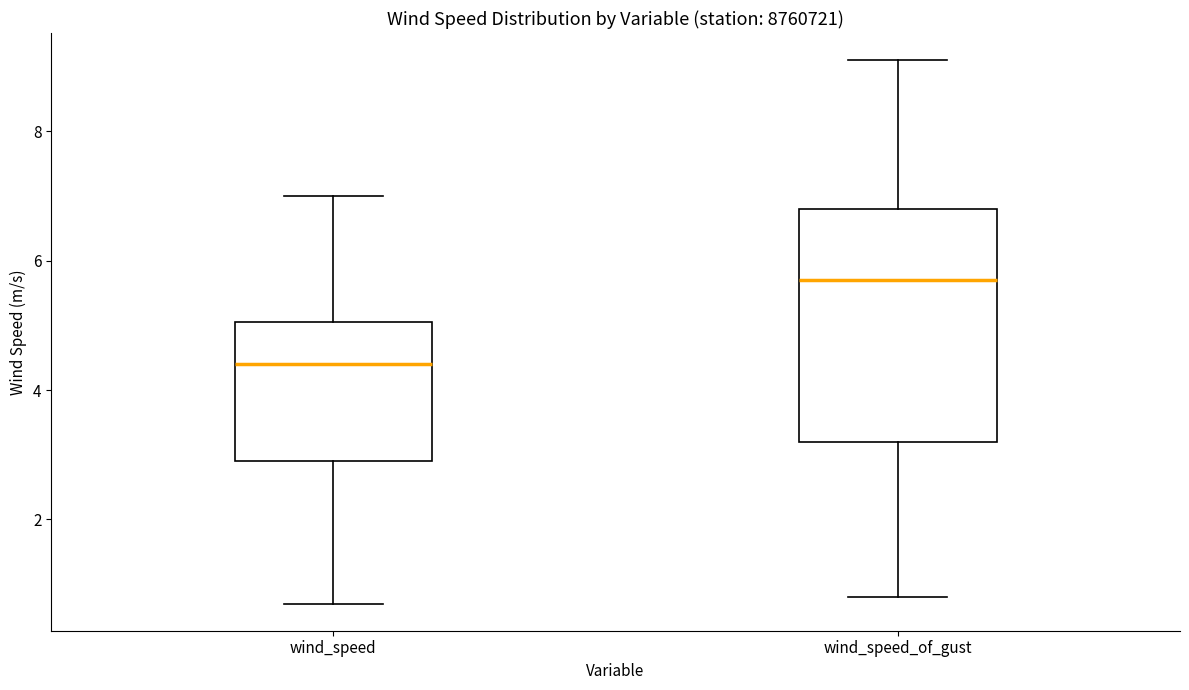

Where does the median line of the box for wind_speed sit on the y-axis? The values are not printed on the chart, so give them approximately, as read against the axis.

4.4